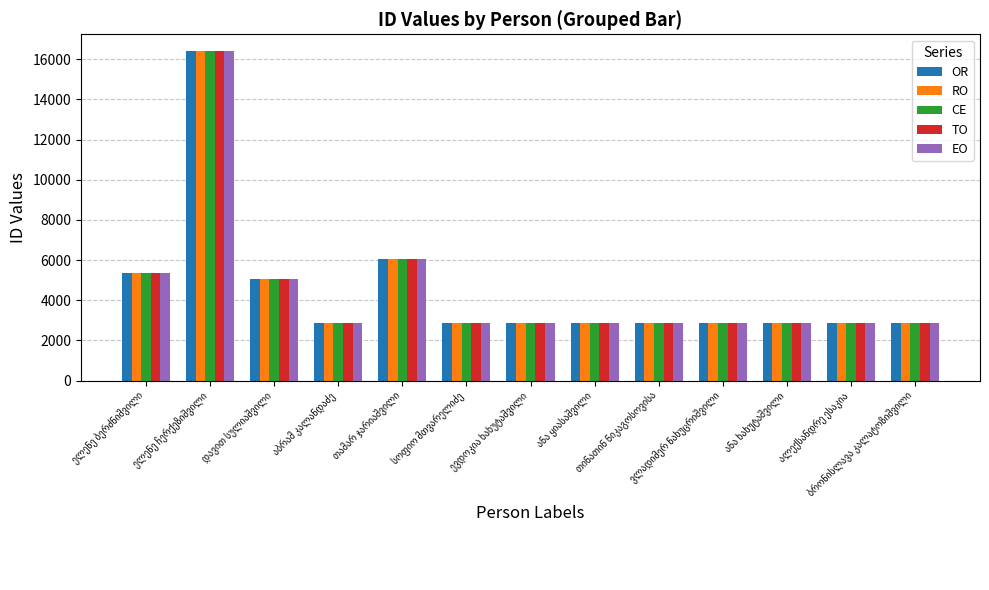

How many distinct data groups are displayed?

5